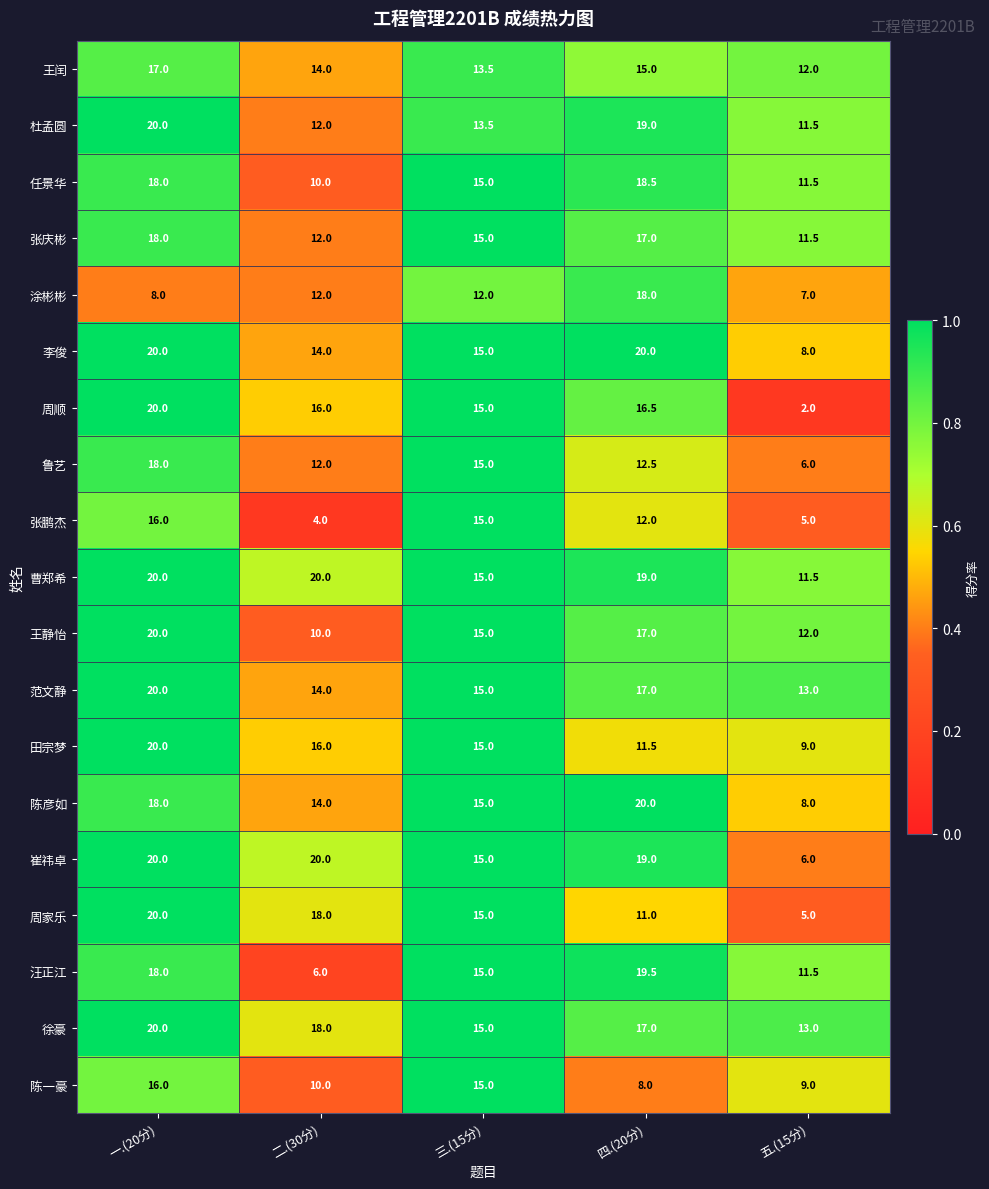

List the labels in order of 任景华 value, smallest first.

二.(30分), 五.(15分), 三.(15分), 一.(20分), 四.(20分)